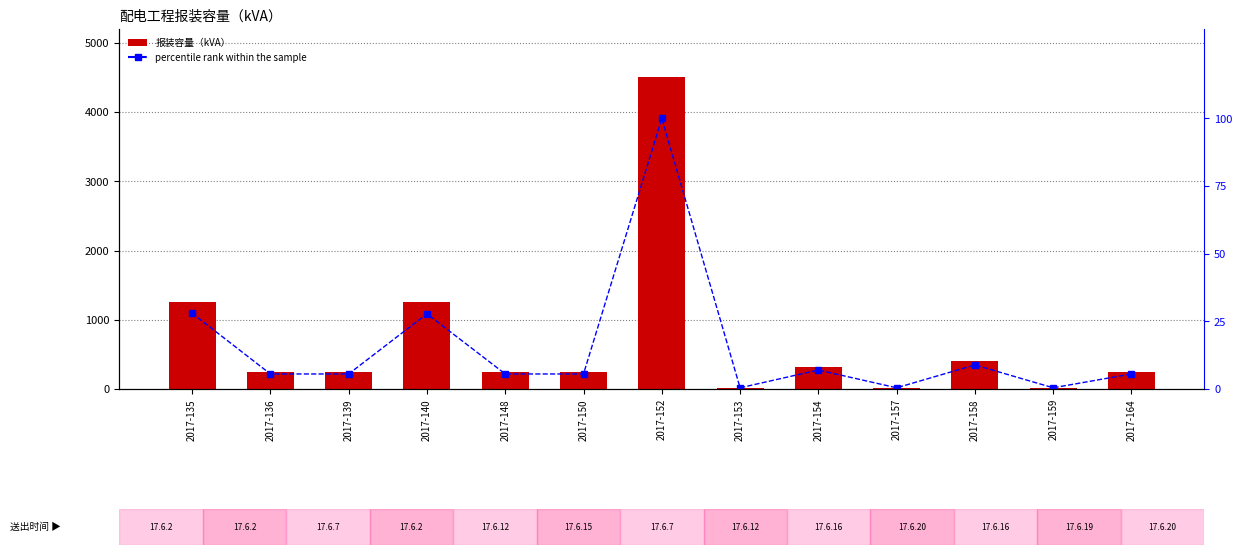

At which category does the chart reach its peak across all series?

2017-152